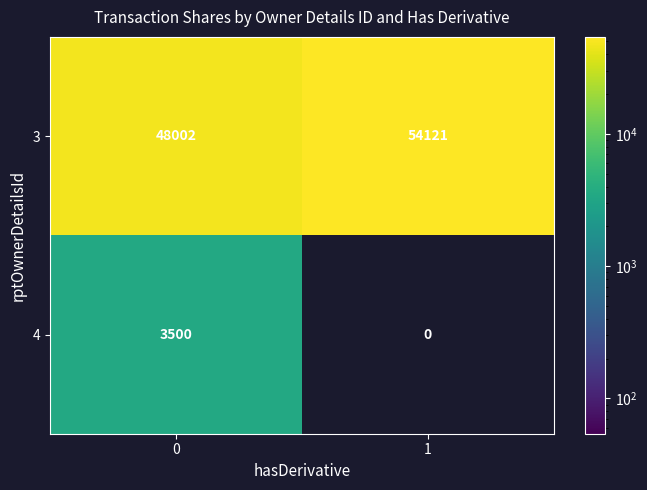

Which label corresponds to the largest value in the chart?

1